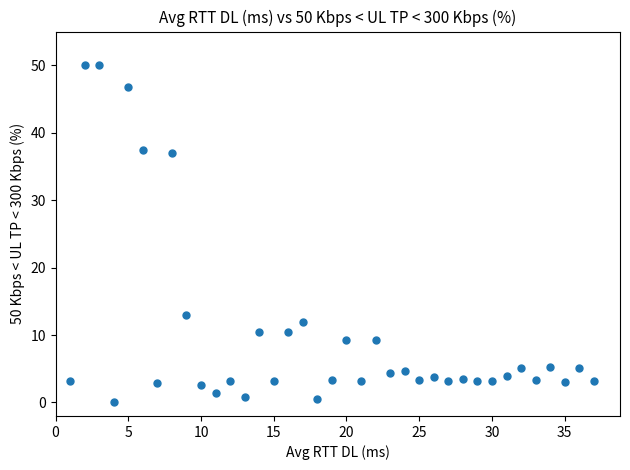

What is the range of X values (max minus min)?

36.0